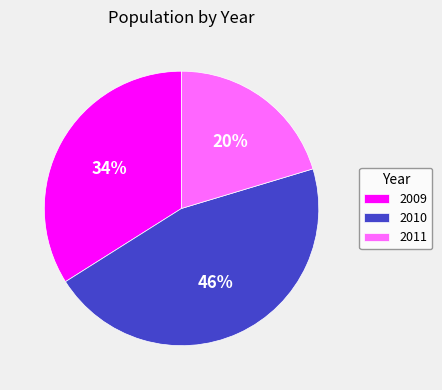

To the nearest percent, what percentage of the pie is 2009?

34%